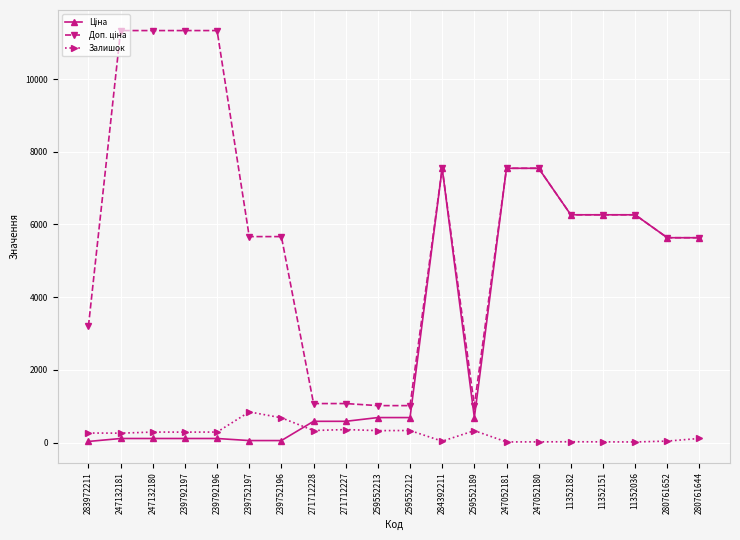

What is the greatest value displayed?

11334.0